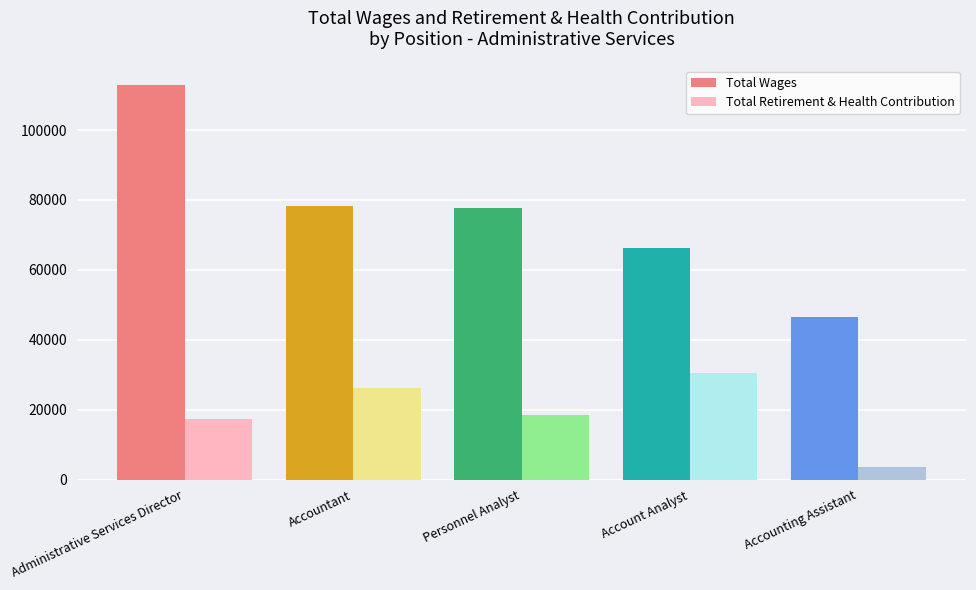

Reading right to left, transcribe all the data shown in this chart.

Total Wages: Accounting Assistant=46430	Account Analyst=66167	Personnel Analyst=77653	Accountant=78144	Administrative Services Director=112781
Total Retirement & Health Contribution: Accounting Assistant=3482	Account Analyst=30413	Personnel Analyst=18443	Accountant=26237	Administrative Services Director=17312